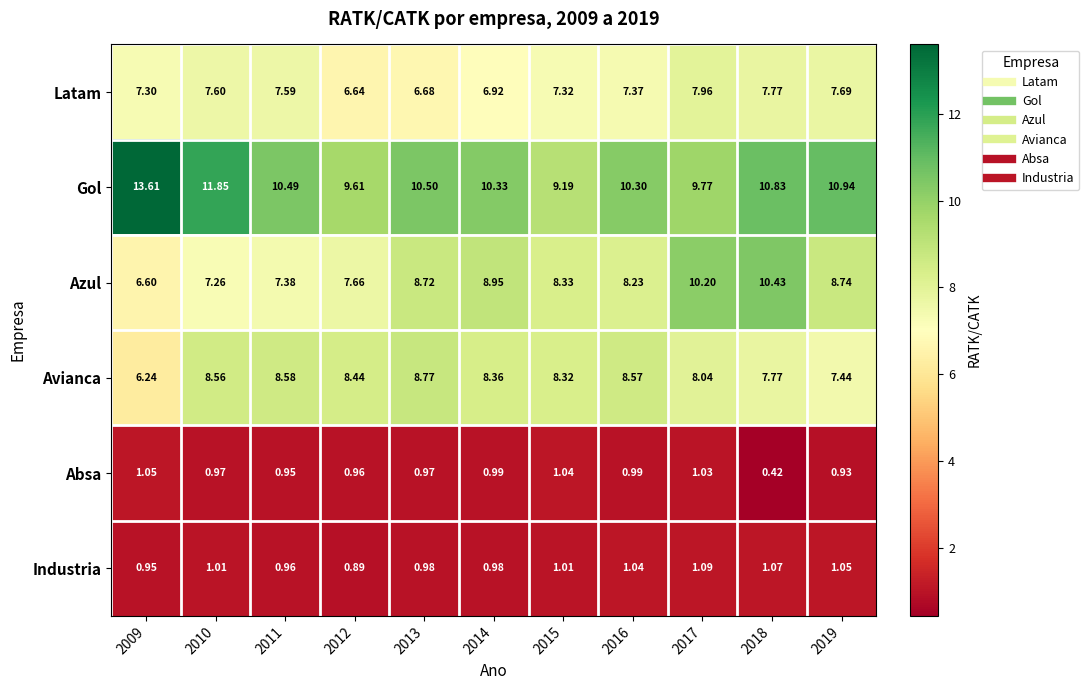

Which series has the largest total across all categories?

Gol